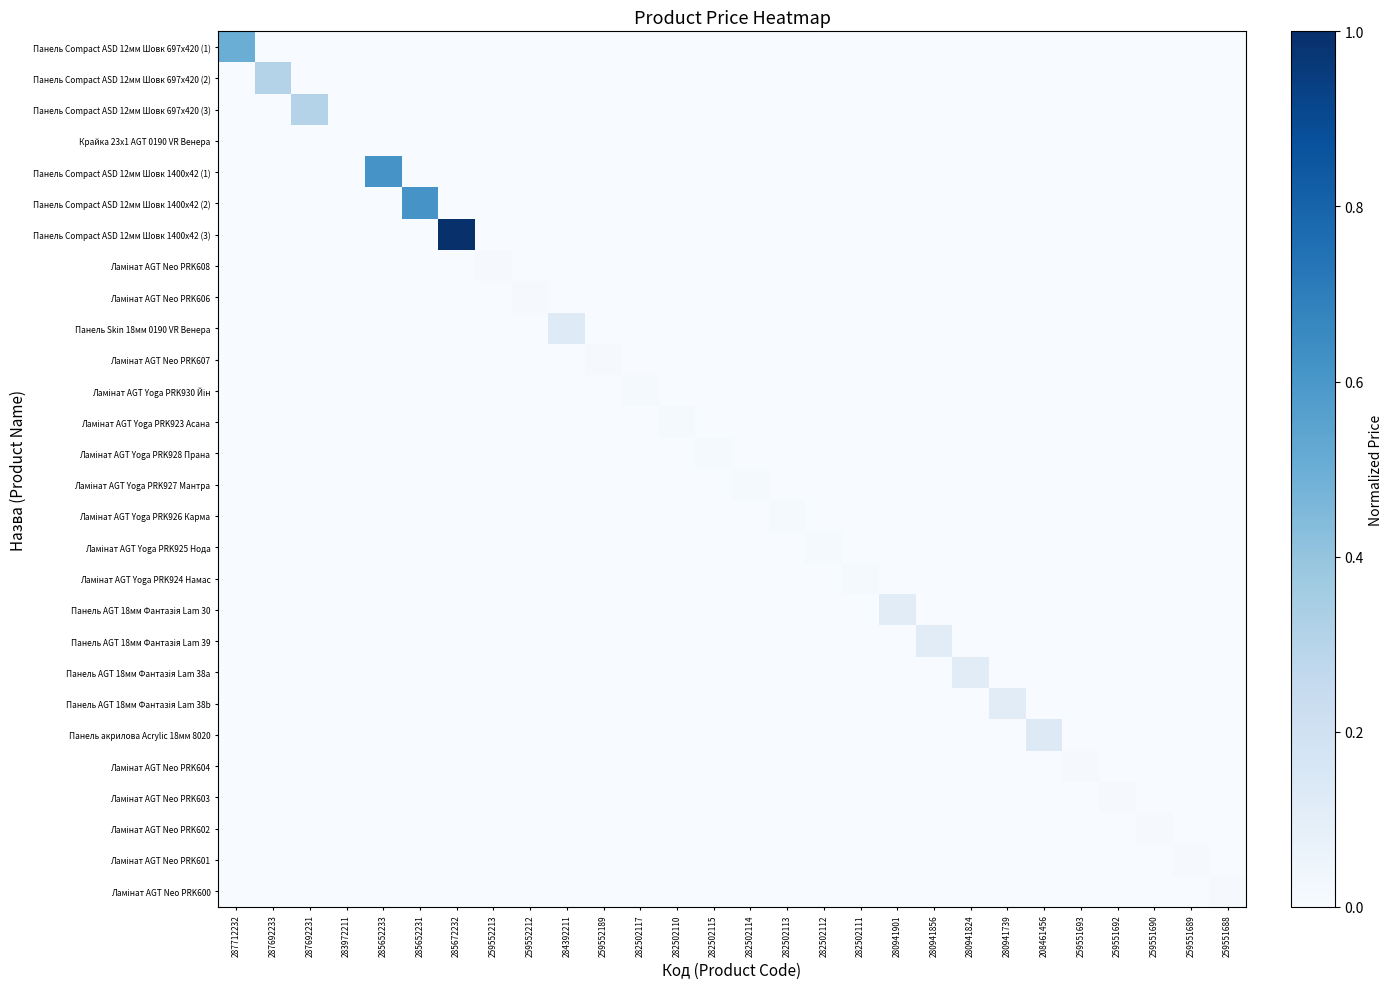

Which series has the widest spread of values?

Панель Compact ASD 12мм Шовк 1400x42 (3)